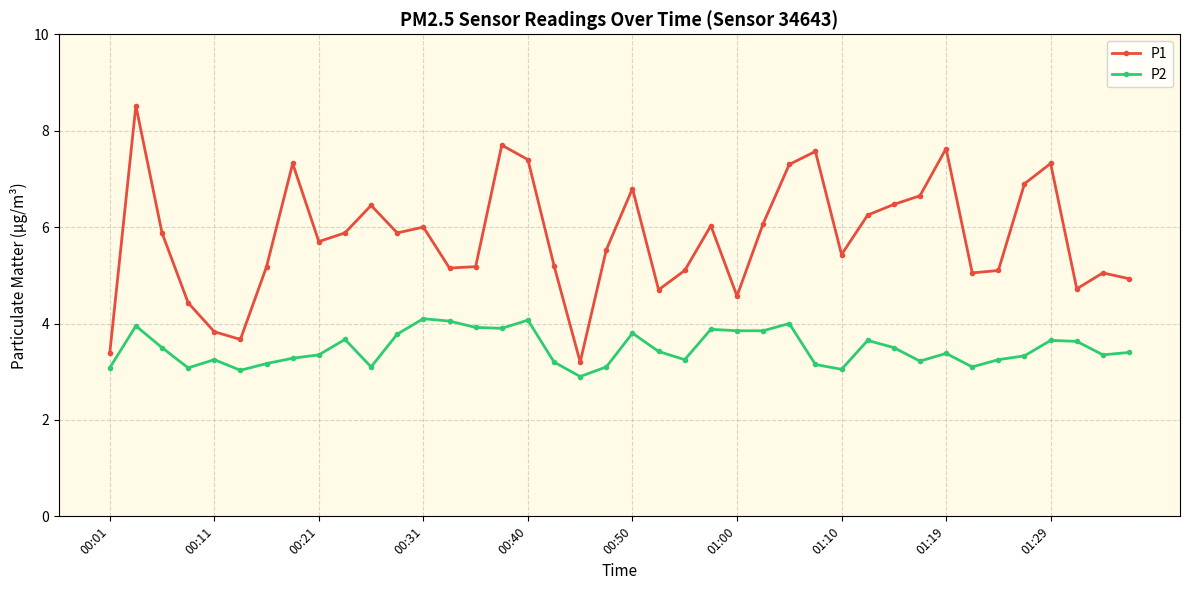

What is the value of the P1 point at the 16th from the left?

7.7